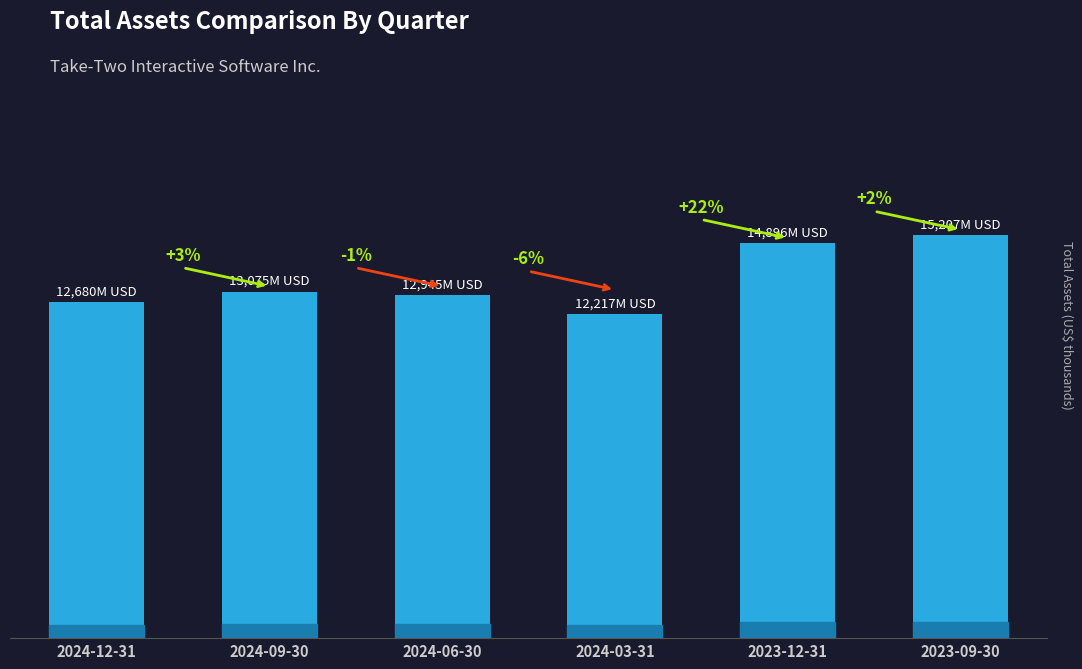

Are the bars horizontal?

No